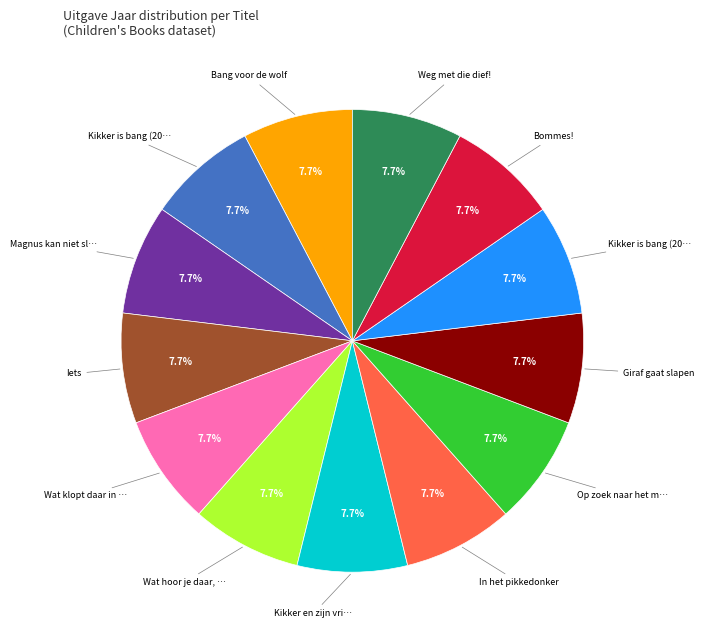

Is there any slice that represents more than half of the pie?

No